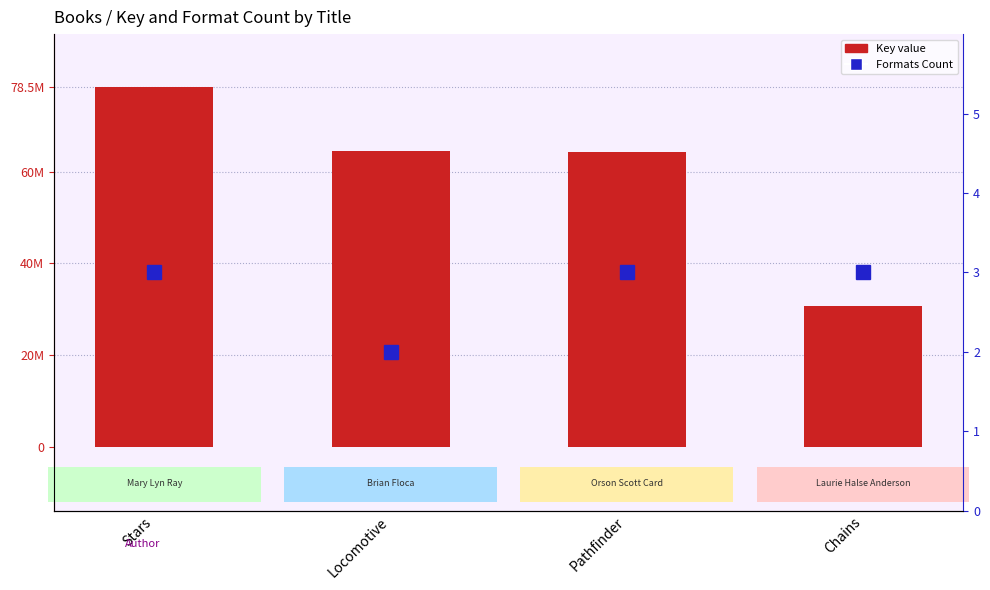

The value of Key at Pathfinder is 64251039. True or false?

True